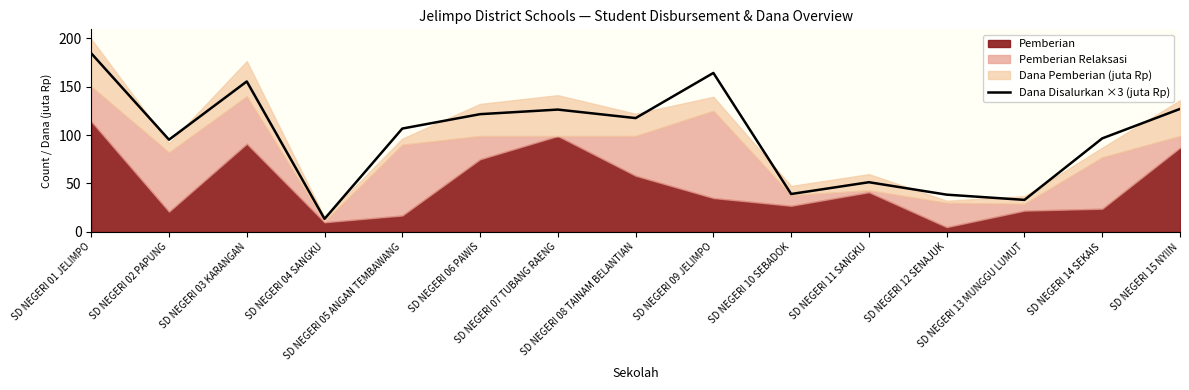

What is the difference between the values at SD NEGERI 08 TAINAM BELANTIAN and SD NEGERI 07 TUBANG RAENG?

8.8